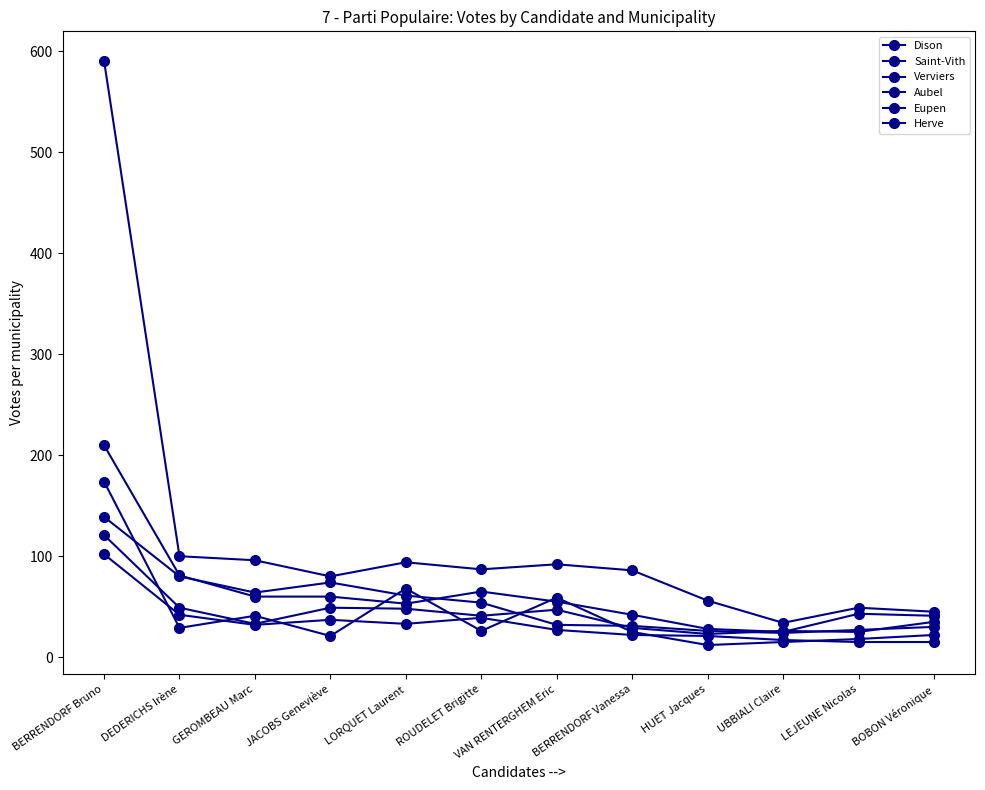

What is the total value across all series at LEJEUNE Nicolas?

177